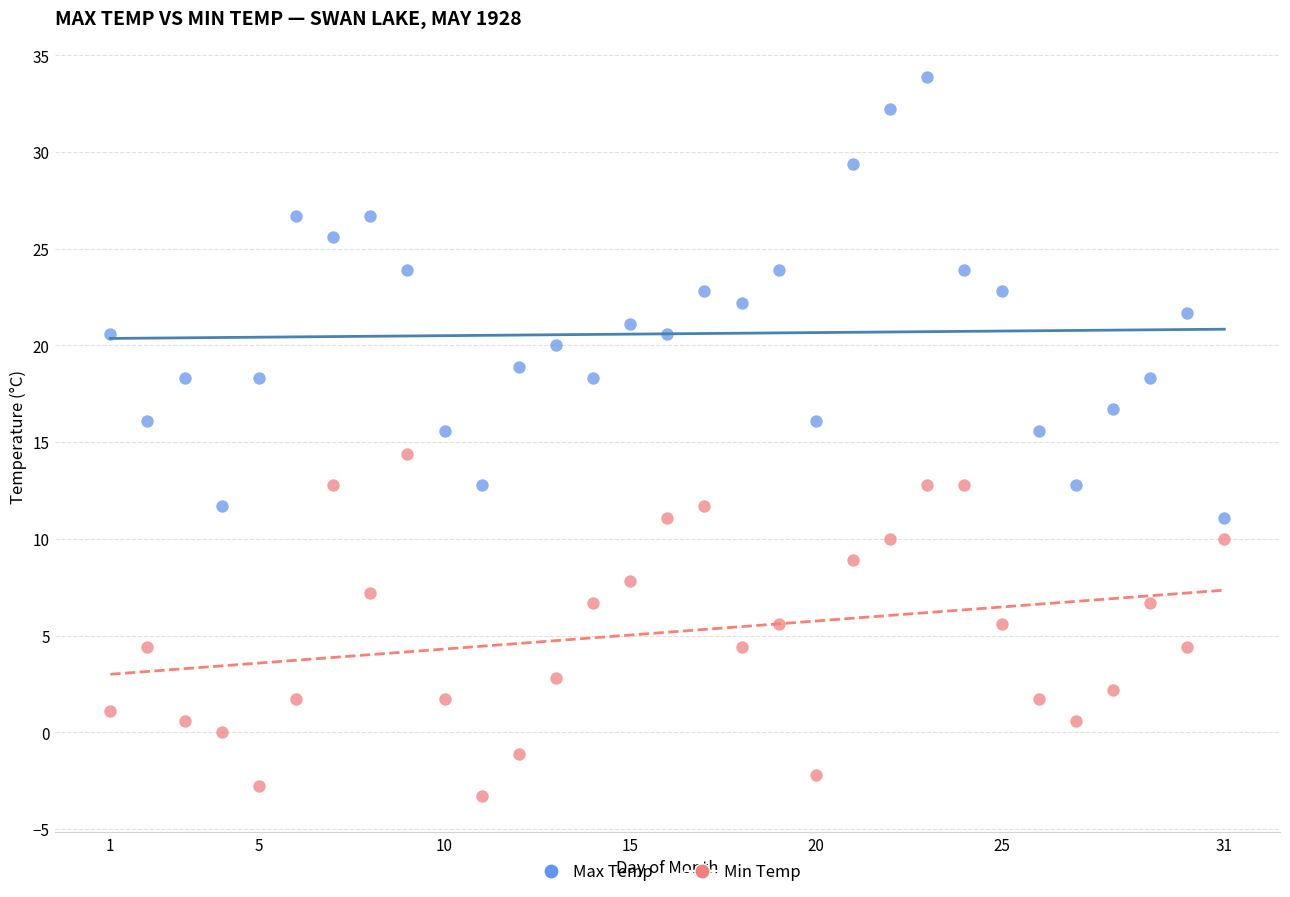

Across all data points, what is the range of X values (max minus min)?

30.0